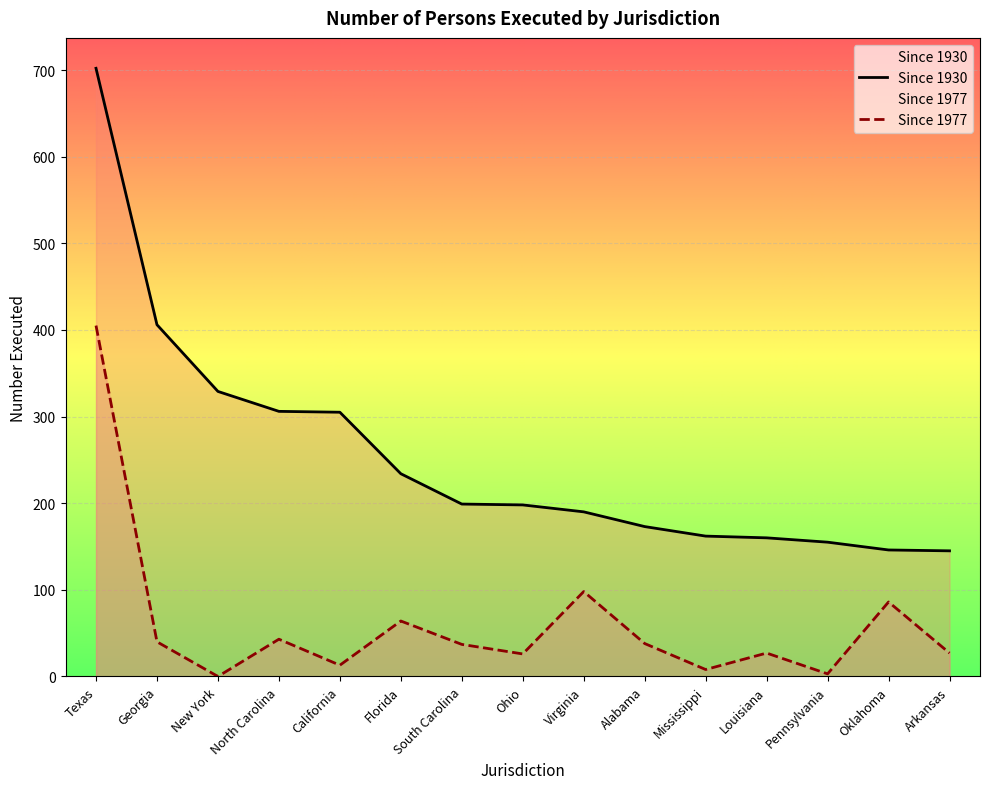

Read the Since 1977 value at Oklahoma.

86